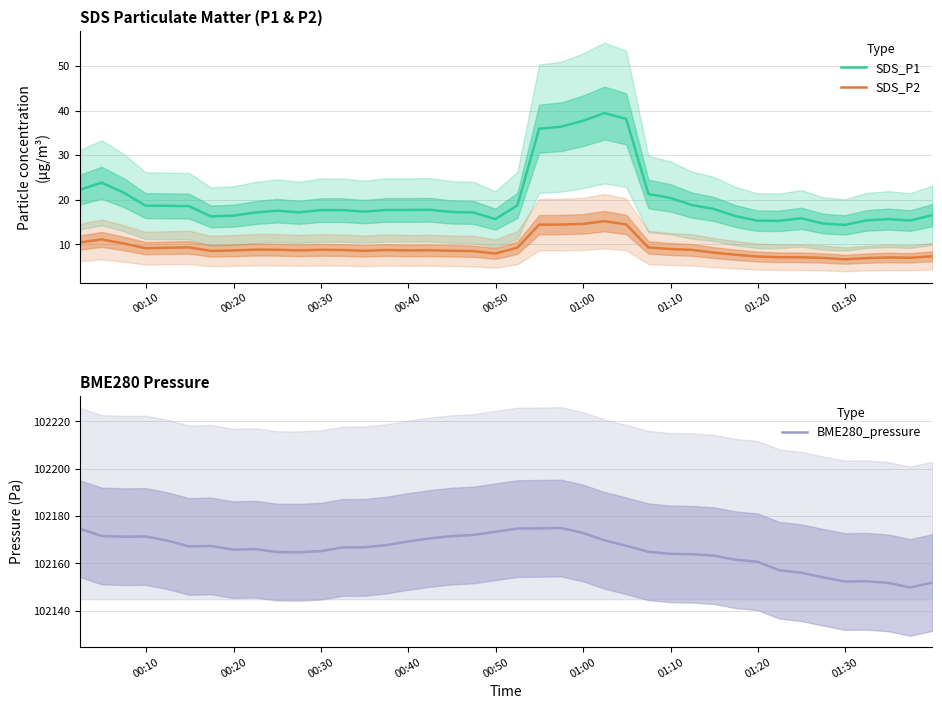

What is the lowest value of the SDS_P1 series?

14.4